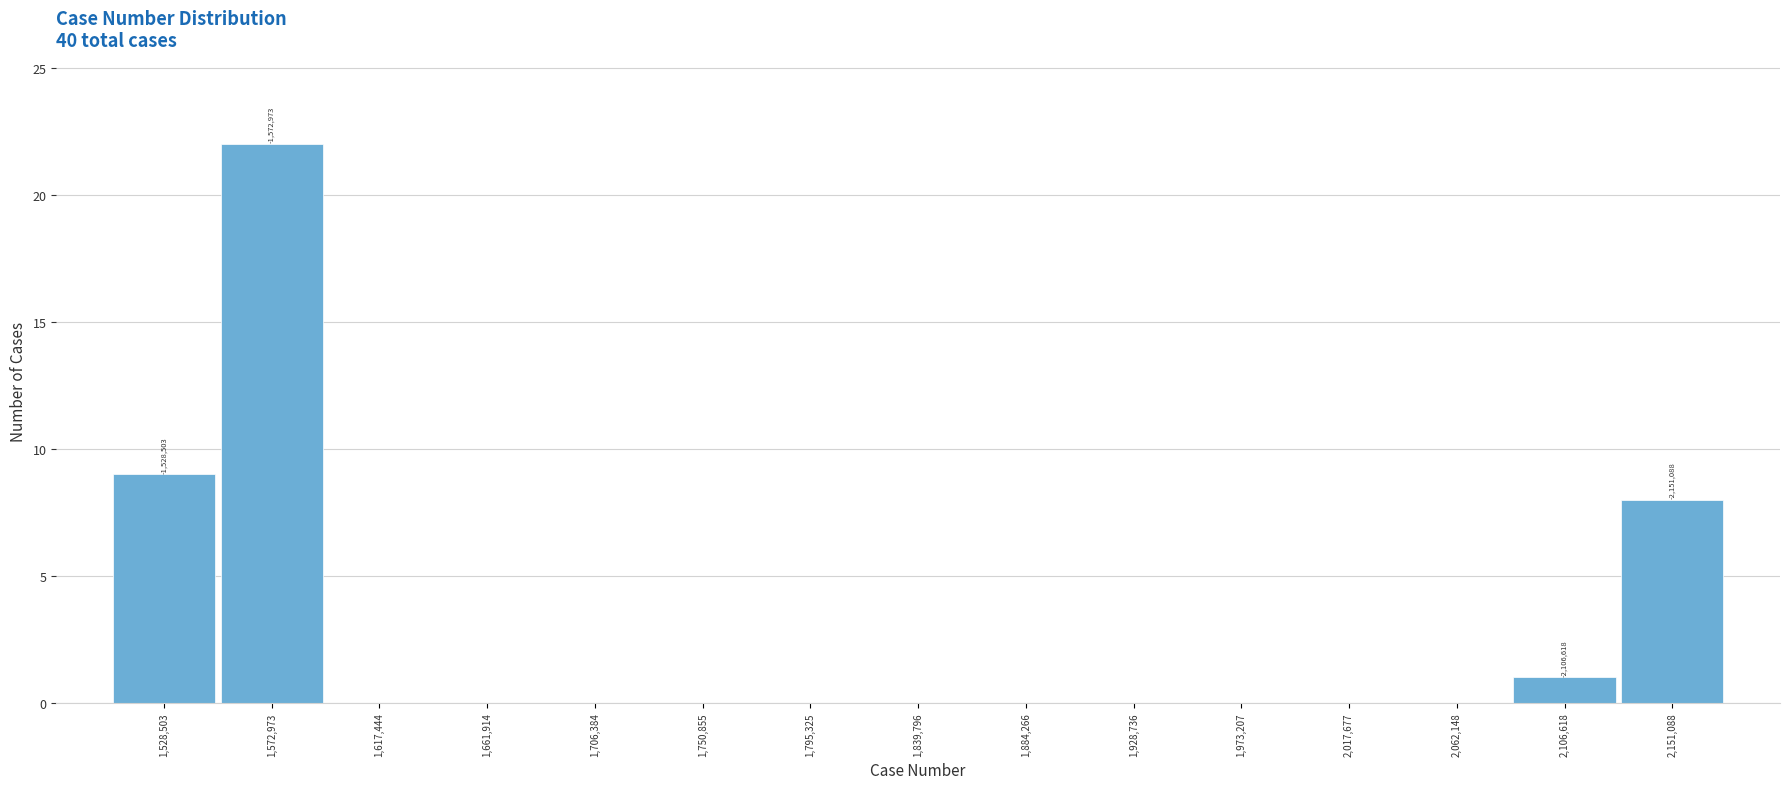

Which range on the x-axis has the tallest bar?

1550000 to 1595000